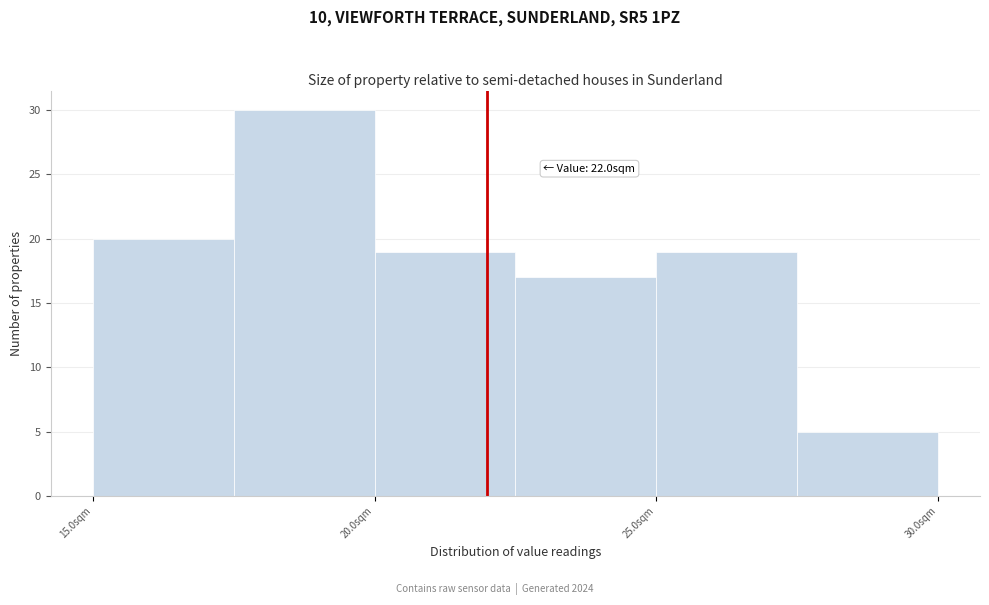

Which range on the x-axis has the tallest bar?

17.5 to 20.0